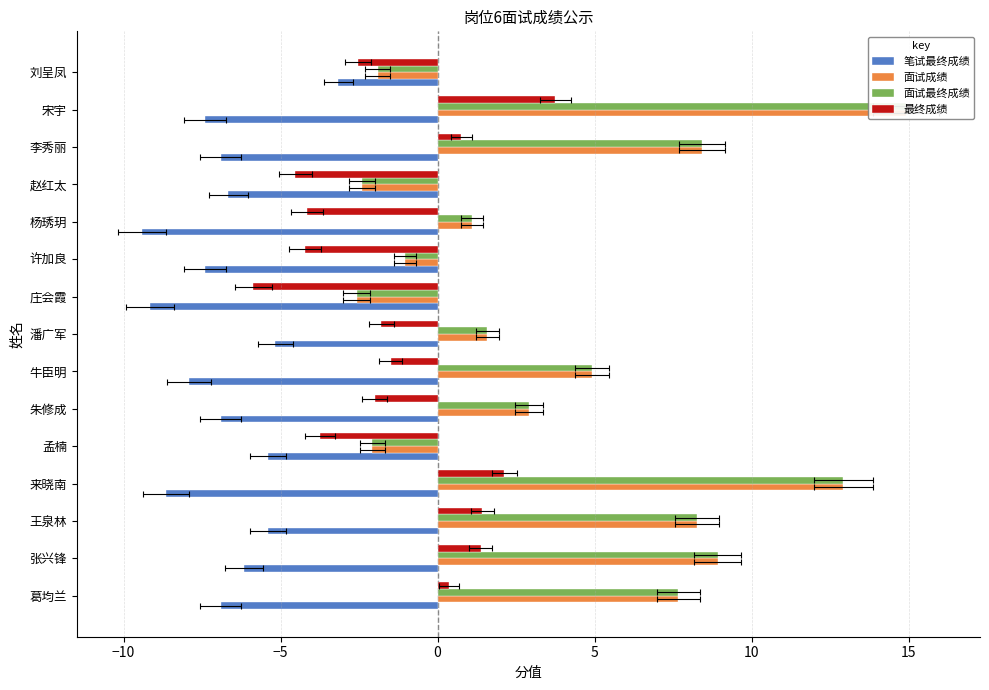

How many data points does each series have?

15